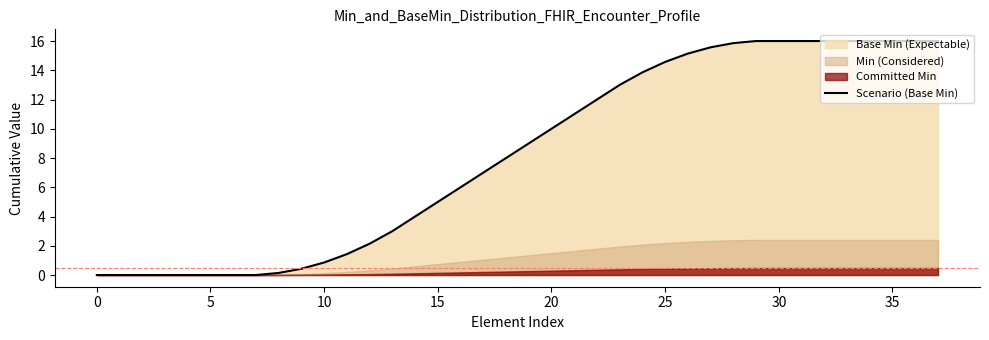

At which category does the chart reach its peak across all series?

29